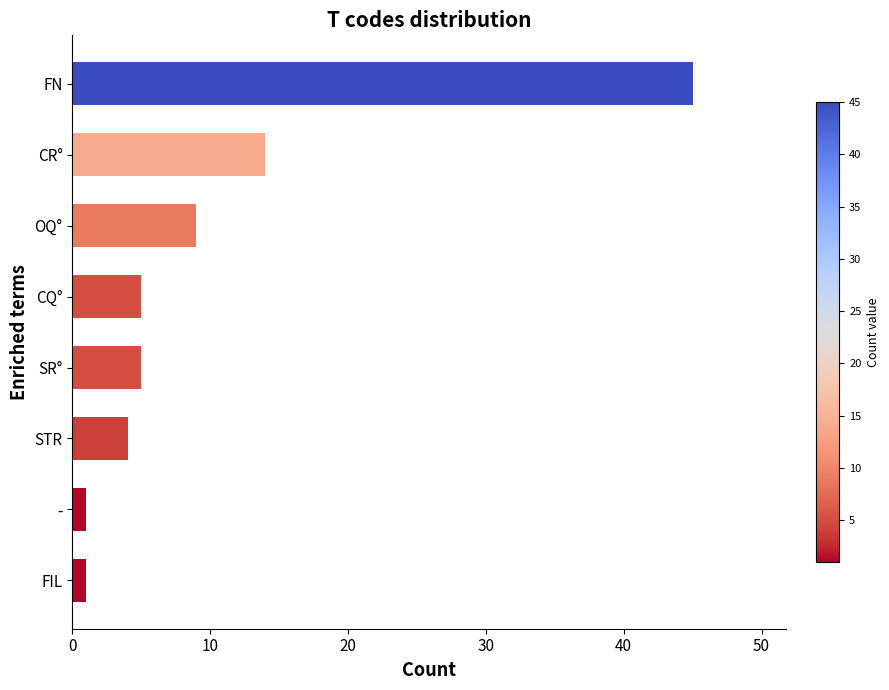

Which has a higher value, CQ° or -?

CQ°